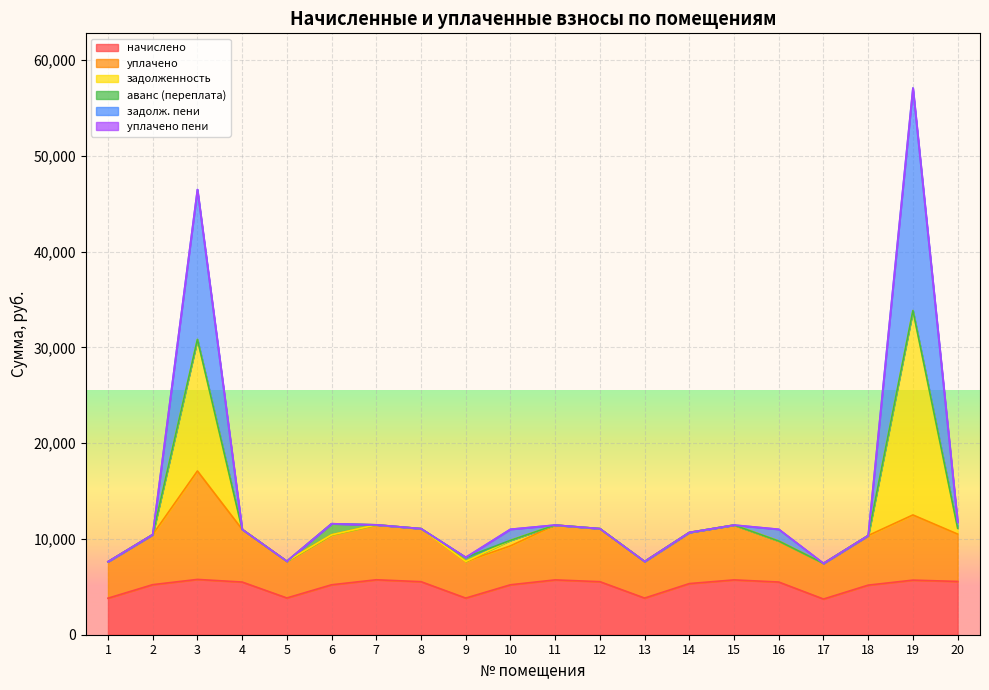

At which category does задолженность reach its first local peak?

3